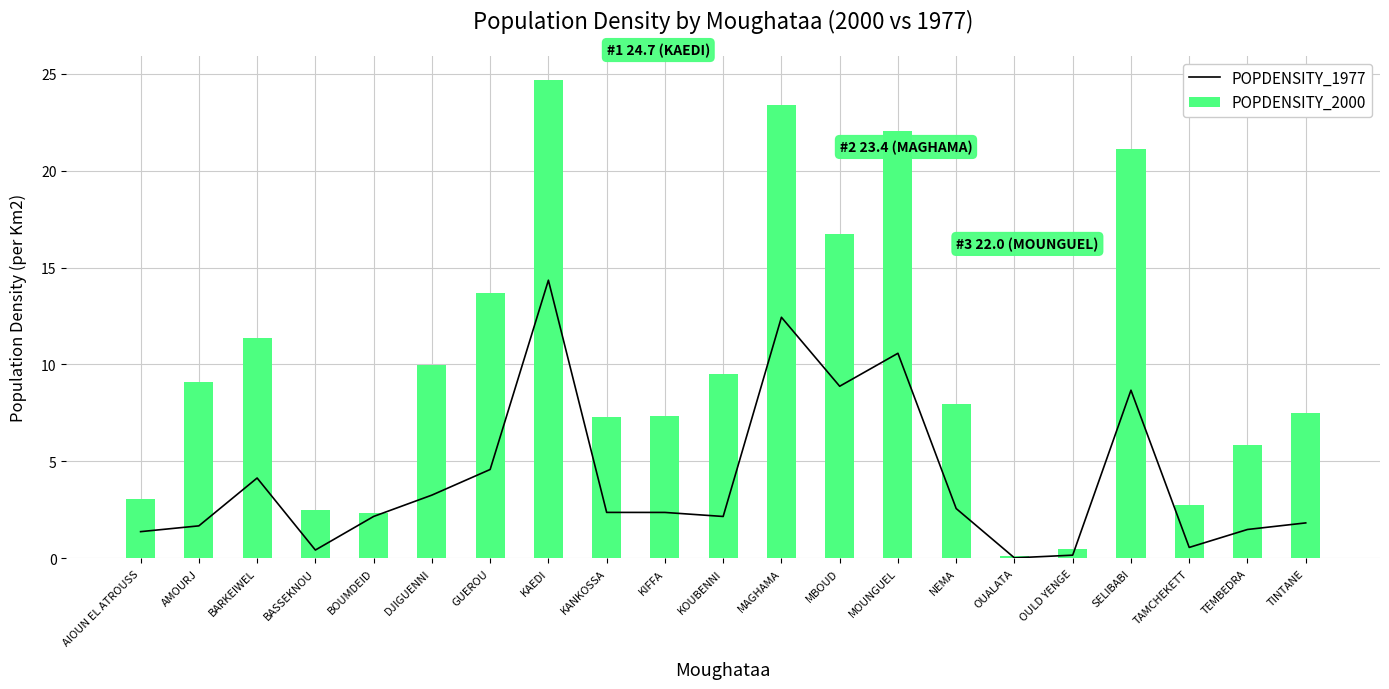

Which category has the lowest value in the POPDENSITY_1977 series?

OUALATA